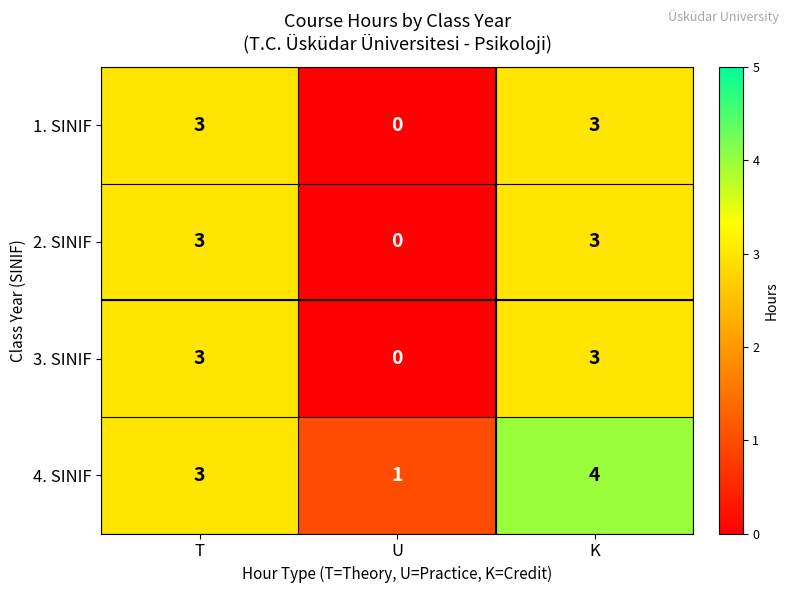

What is the greatest value displayed?

4